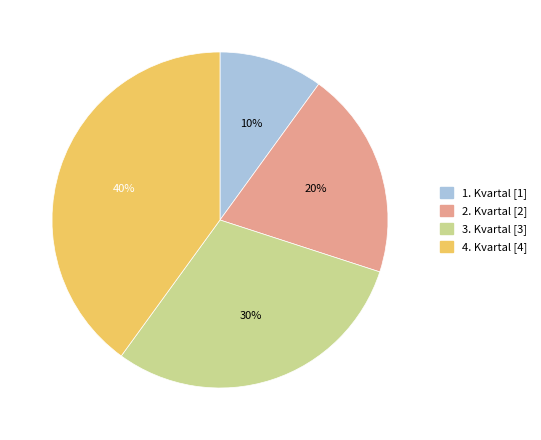

Does 2. Kvartal represent more than half of the total?

No